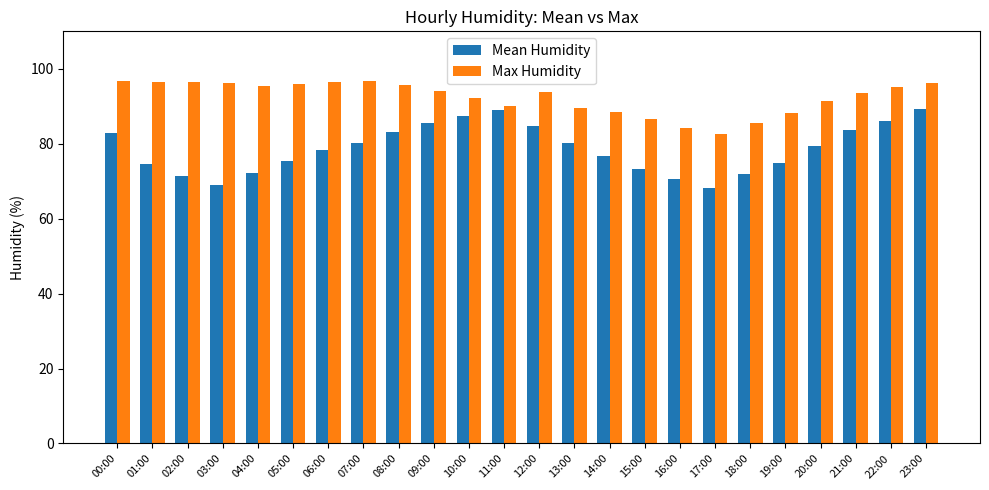

What is the difference between the maximum and minimum values in the Max Humidity series?

14.3